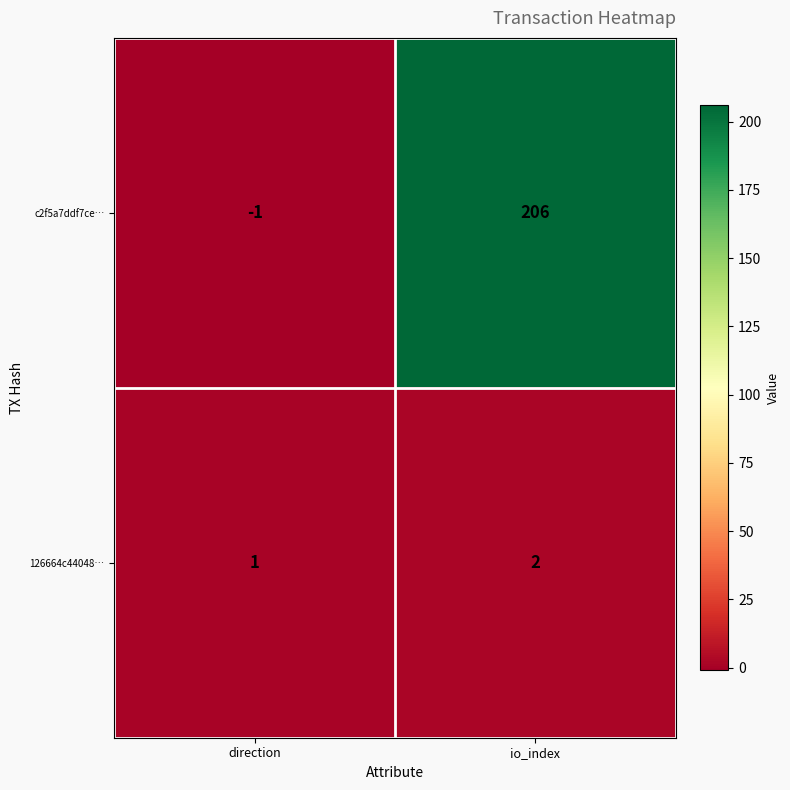

What is the sum of the c2f5a7ddf7ce… values at io_index and direction?

205